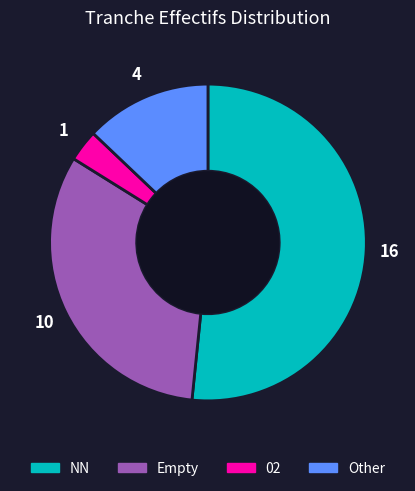

Combined, do 02 and Empty account for over 50%?

No